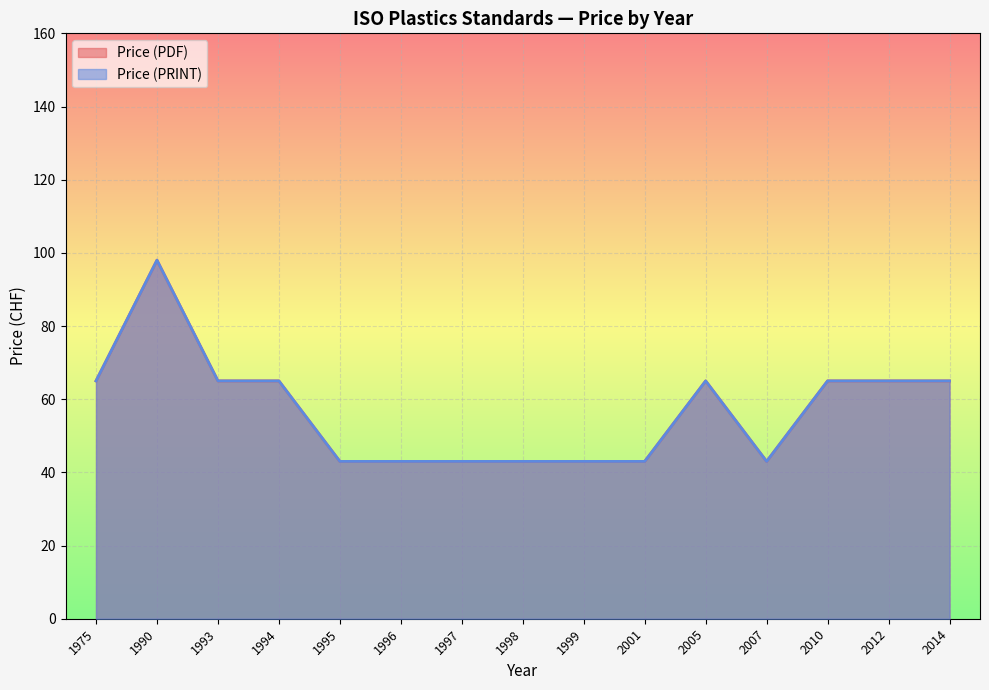

What is the total value across all series at 2001?

86